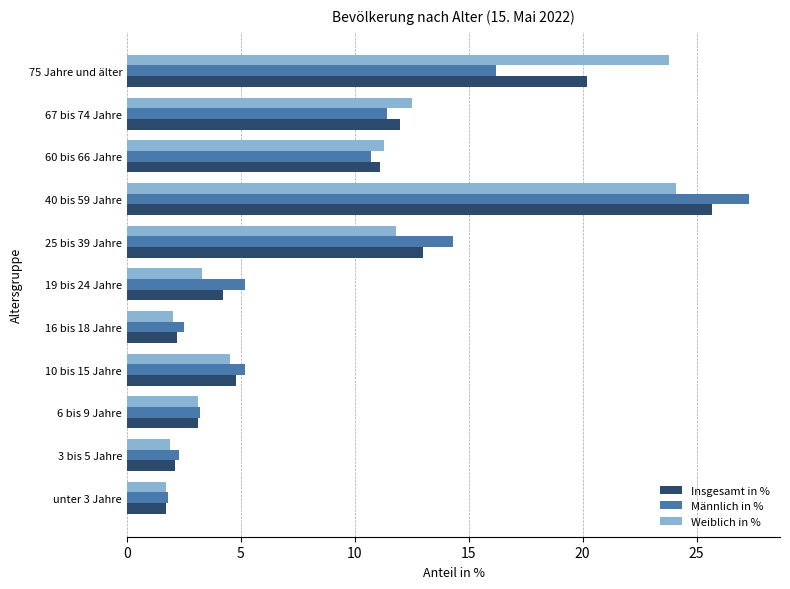

List the series in order of their peak value, highest first.

Männlich in %, Insgesamt in %, Weiblich in %